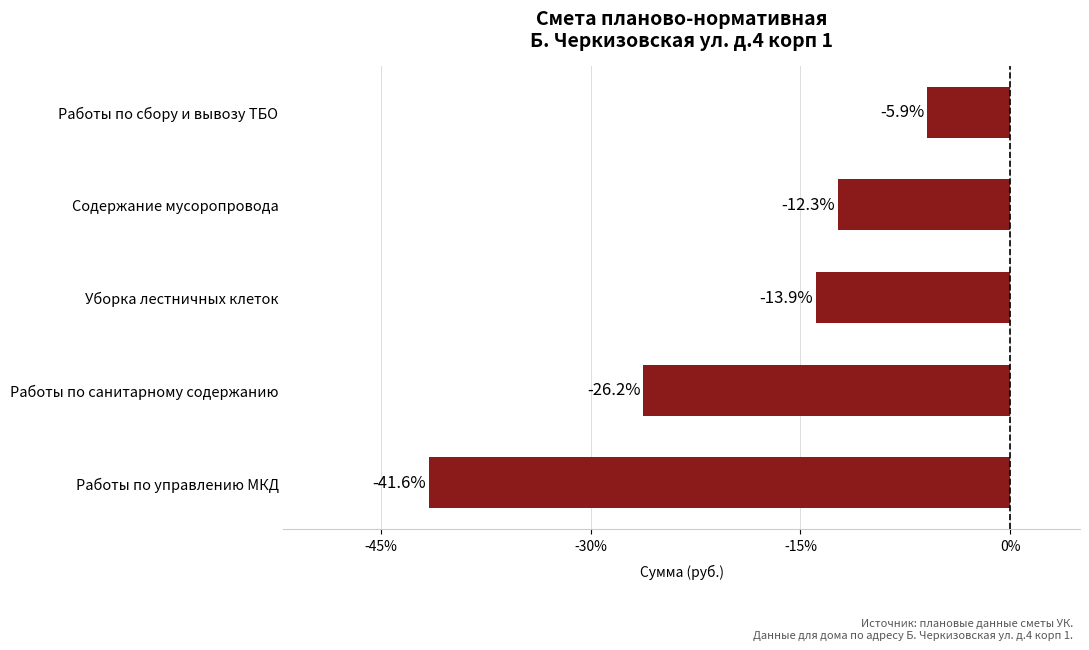

Does the chart contain any negative values?

Yes